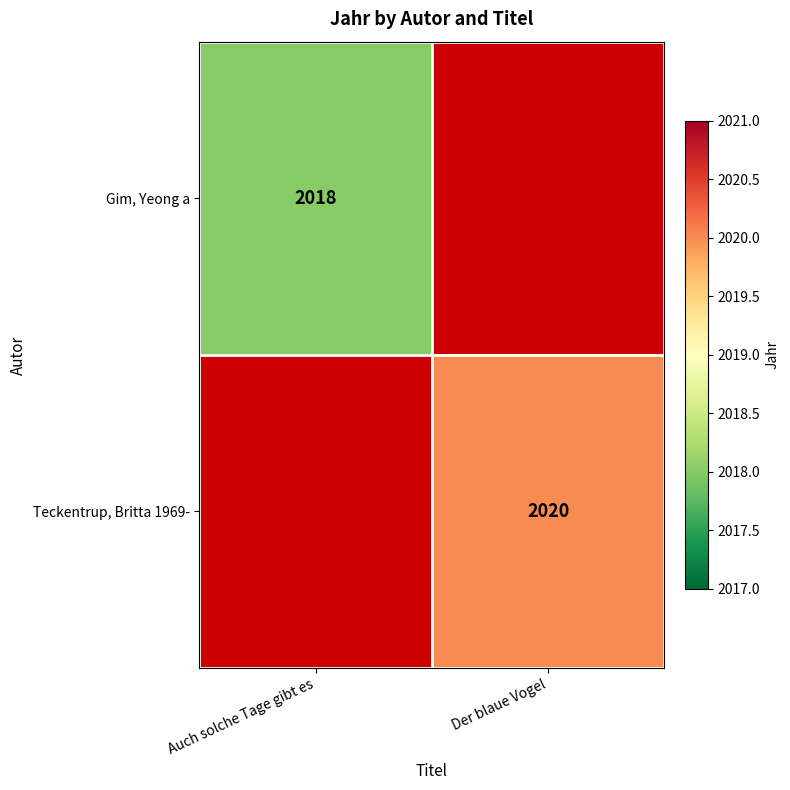

True or false: Teckentrup, Britta 1969- has a value of 2020 at Der blaue Vogel.

True